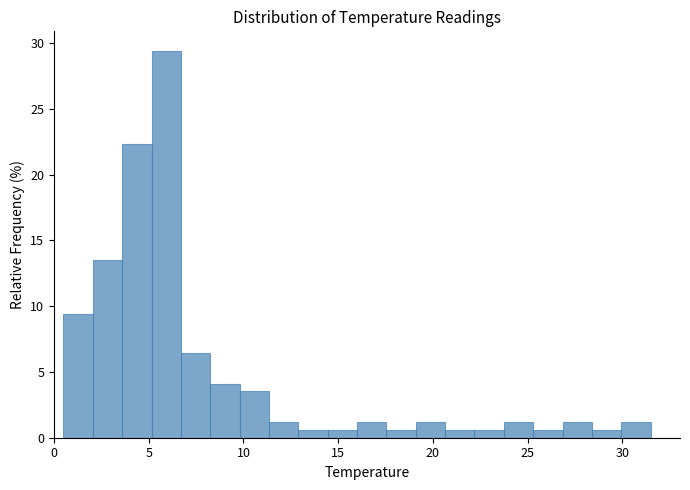

Around what value on the x-axis is the tallest bar? Give the approximate position of its centre, as read against the axis.

6.0